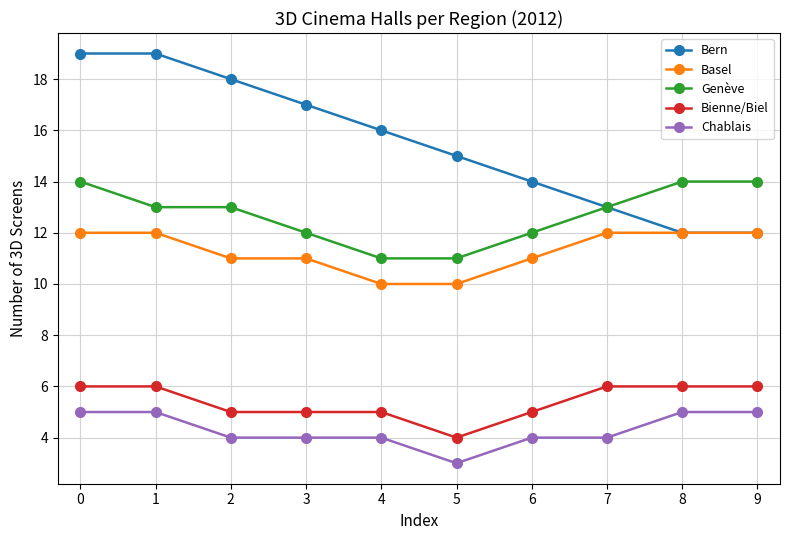

What are all the series names shown in the legend?

Bern, Basel, Genève, Bienne/Biel, Chablais